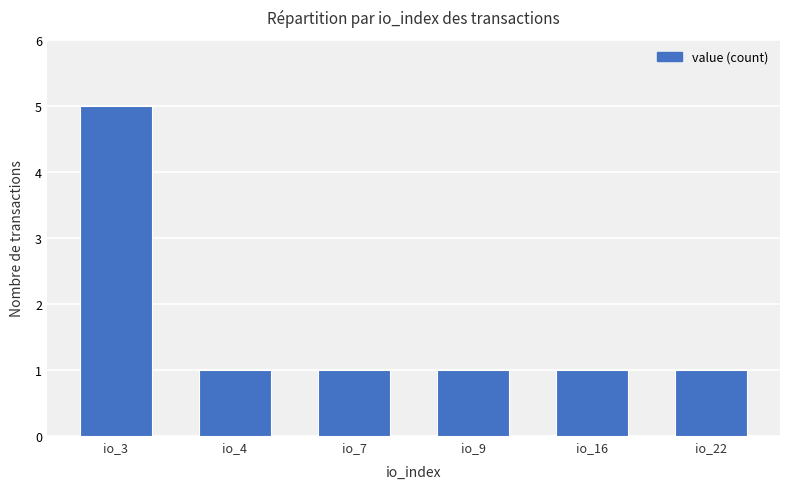

Is it true that the value at io_16 is 0?

False